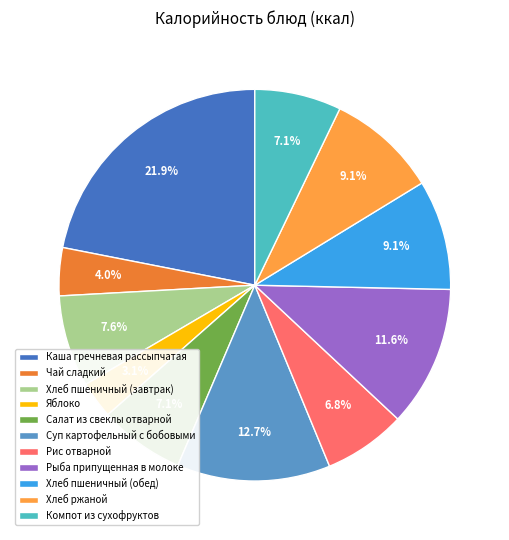

Combined, do Яблоко and Каша гречневая рассыпчатая account for over 50%?

No